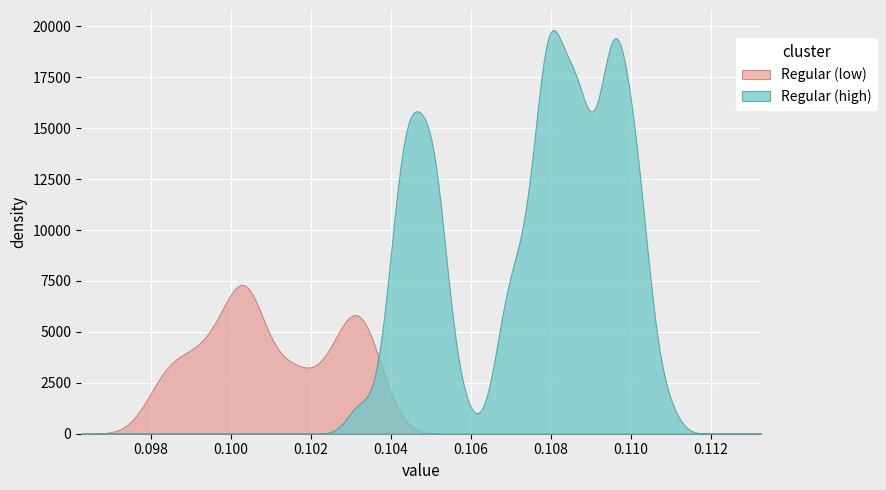

List the series in order of their overall mean, lowest first.

Regular (low), Regular (high)